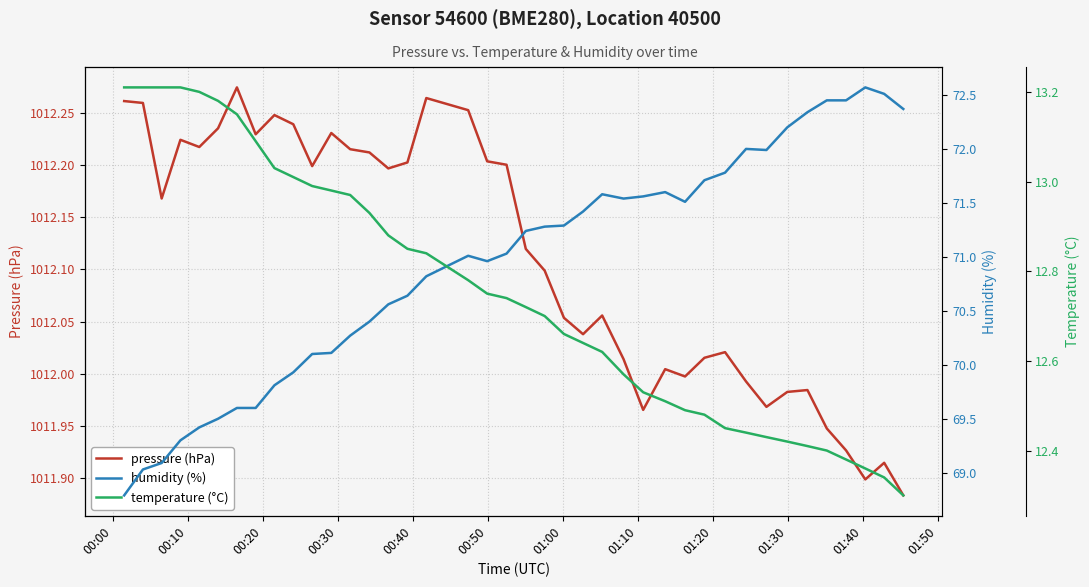

Which series has the widest spread of values?

humidity (%)